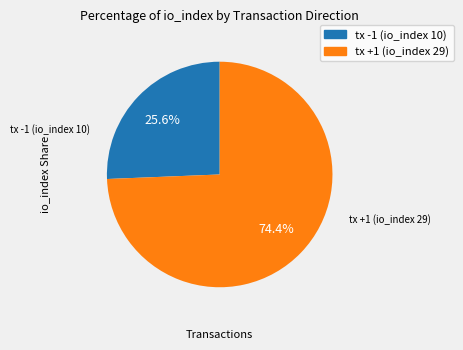

The tx -1 (io_index 10) slice represents 33% of the pie. True or false?

False